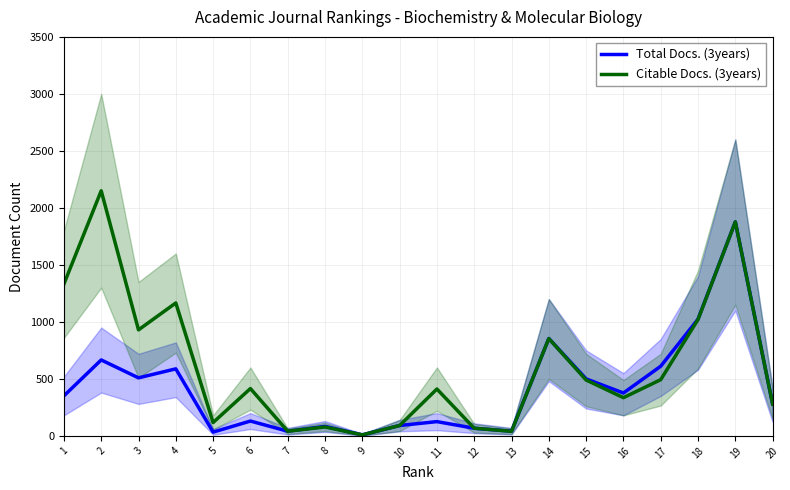

How many data points in Citable Docs. (3years) are above 415?

9